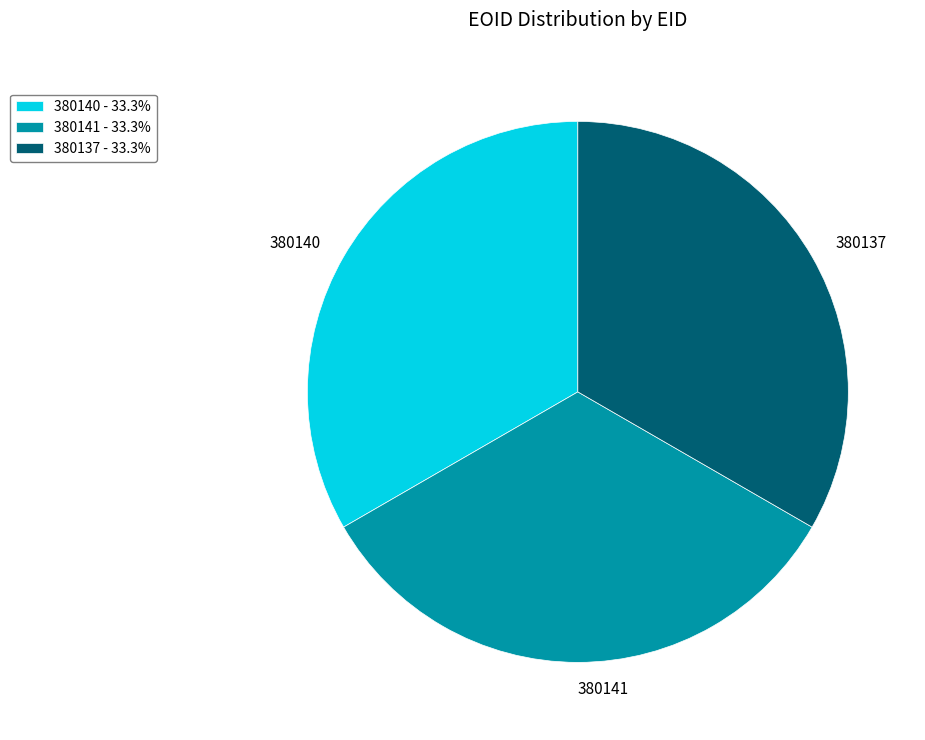

The 380141 slice represents 33% of the pie. True or false?

True